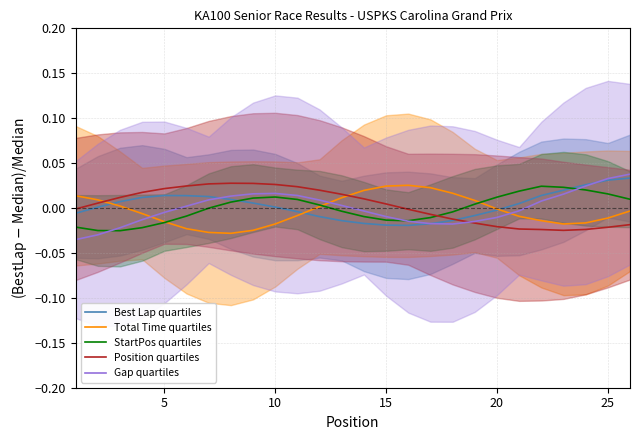

How many negative values does the Gap quartiles series have?

13